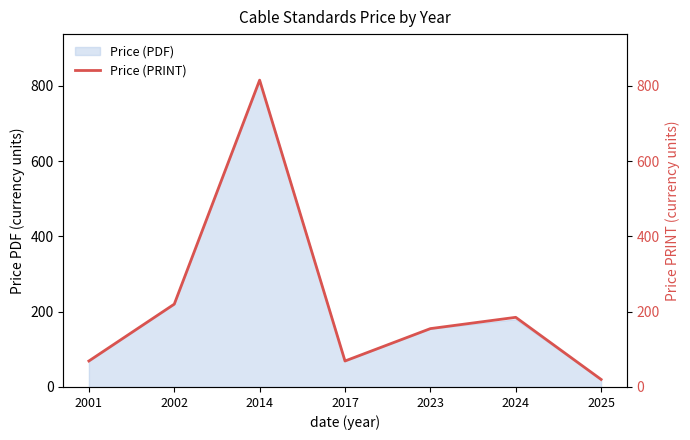

What is the change in value from 2001 to 2023?

+86